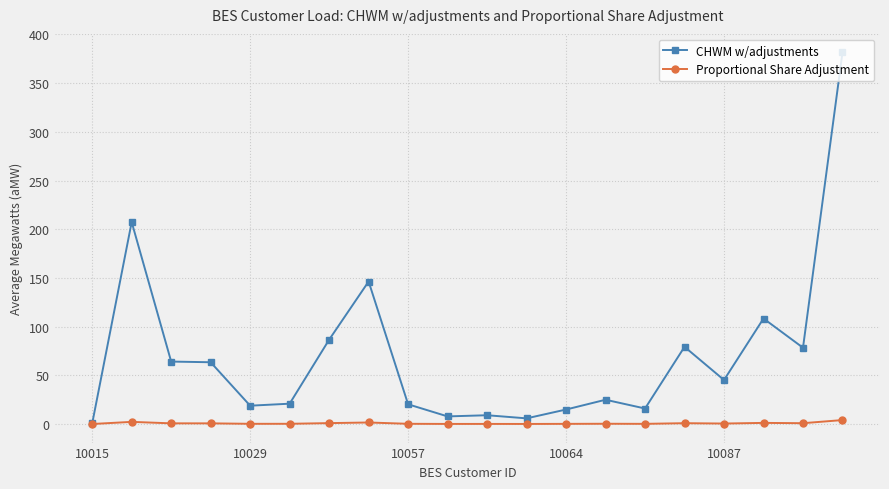

List the series in order of their peak value, lowest first.

Proportional Share Adjustment, CHWM w/adjustments